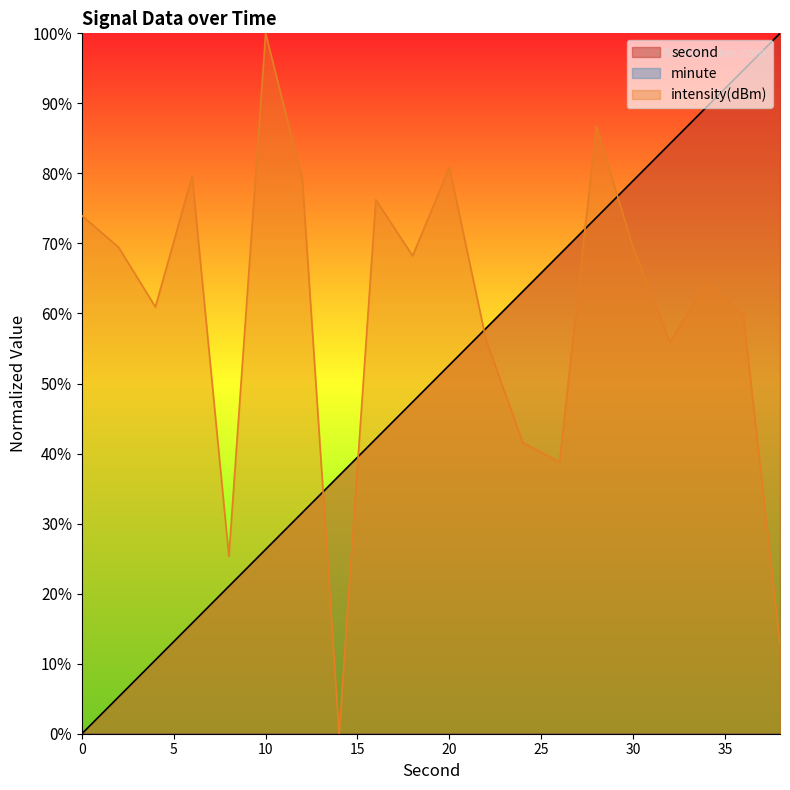

At which label does intensity(dBm) reach its minimum?

14